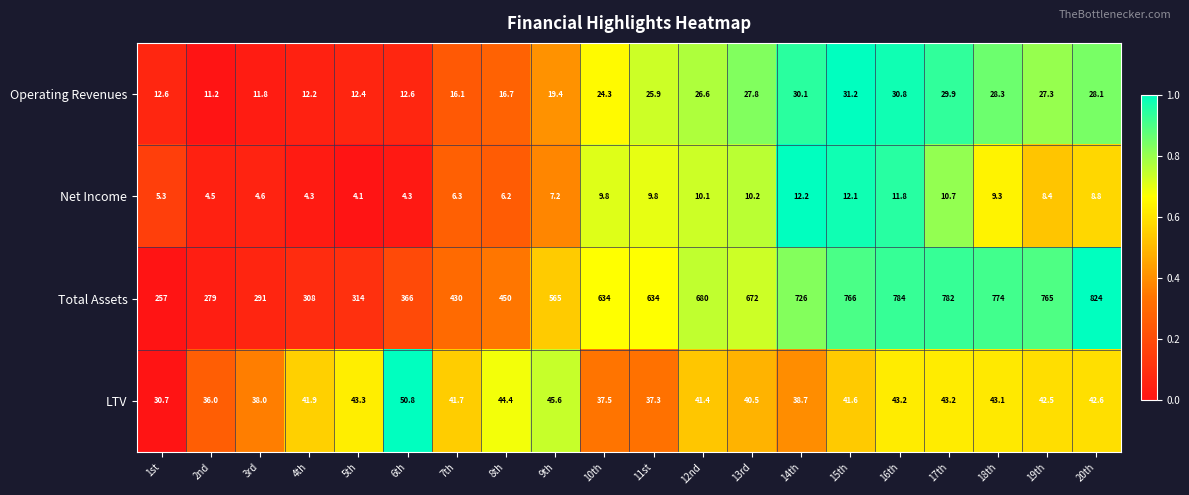

List the series in order of their peak value, lowest first.

Net Income, Operating Revenues, LTV, Total Assets